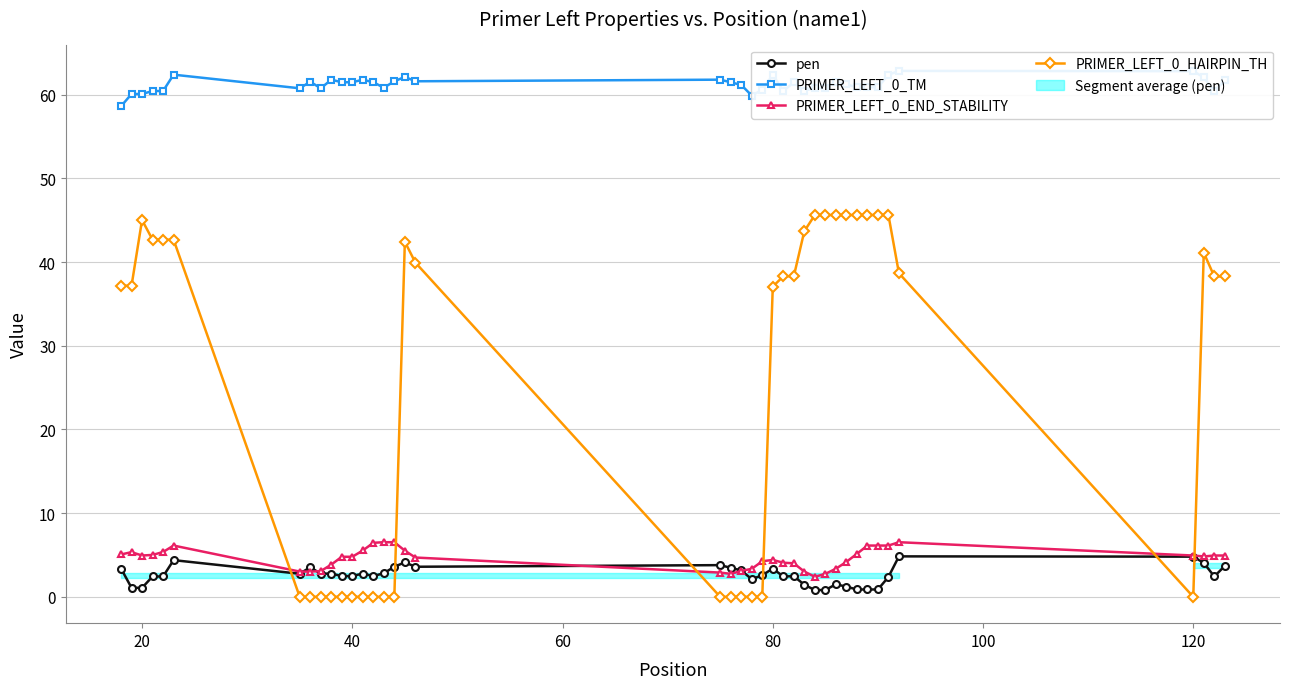

True or false: PRIMER_LEFT_0_HAIRPIN_TH has more than 1 interior local peaks.

True